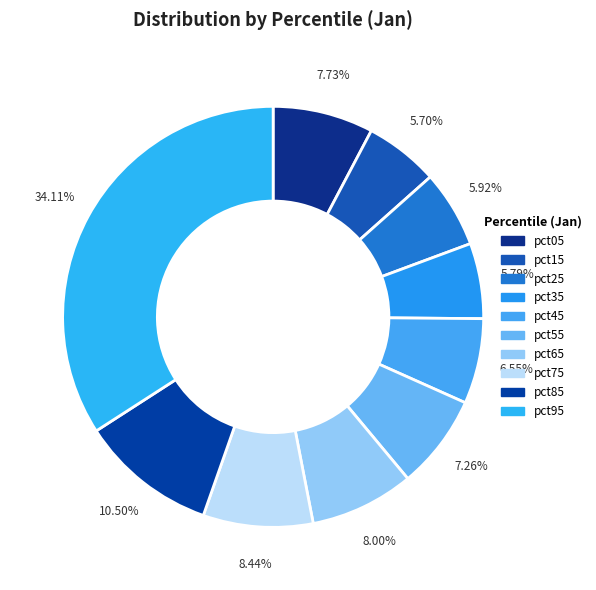

Which slice is the largest?

pct95